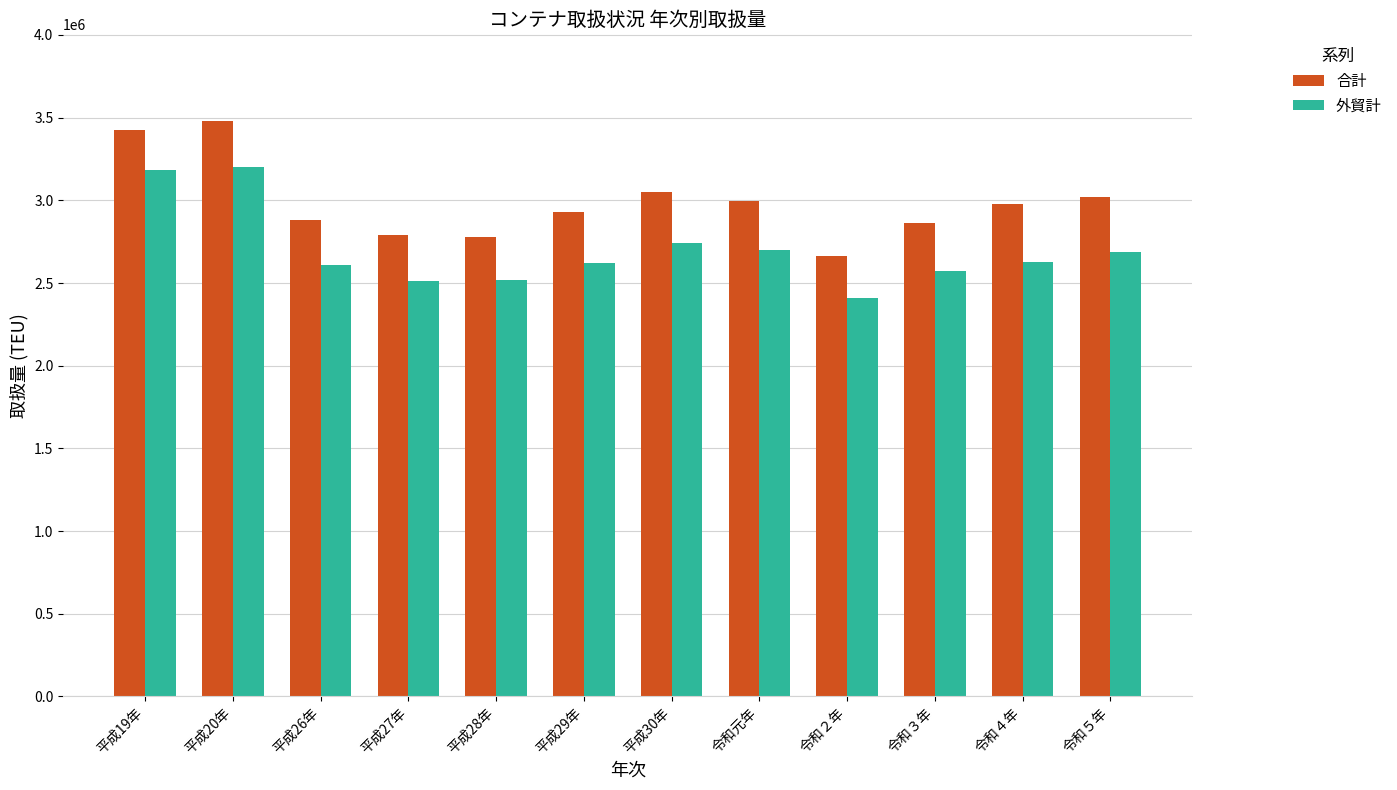

Is it true that 外貿計 equals 3182089.0 at 平成19年?

True